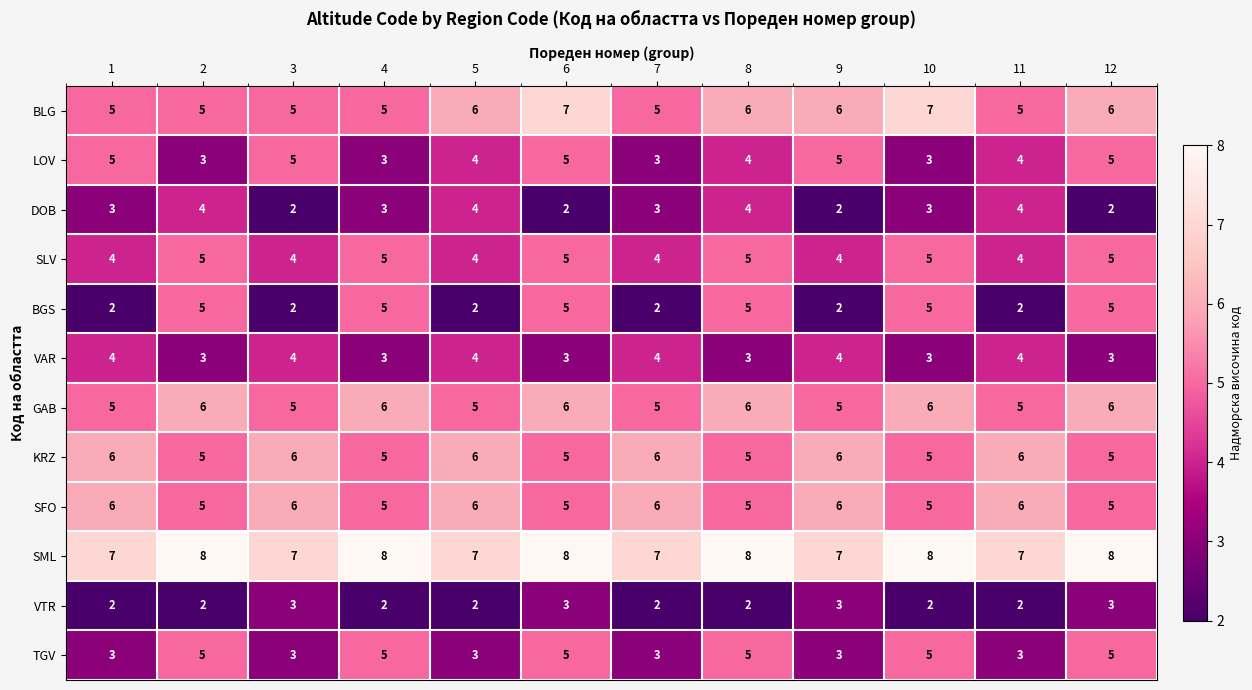

At which category is the sum across all series the highest?

6